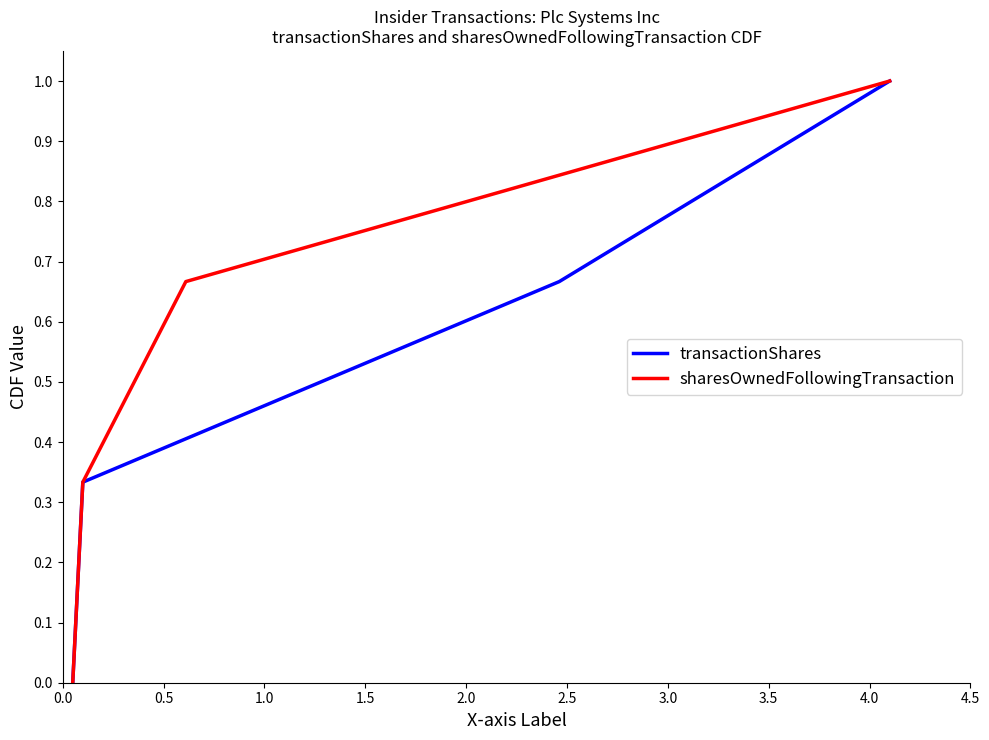

Count the number of categories in the chart.

4